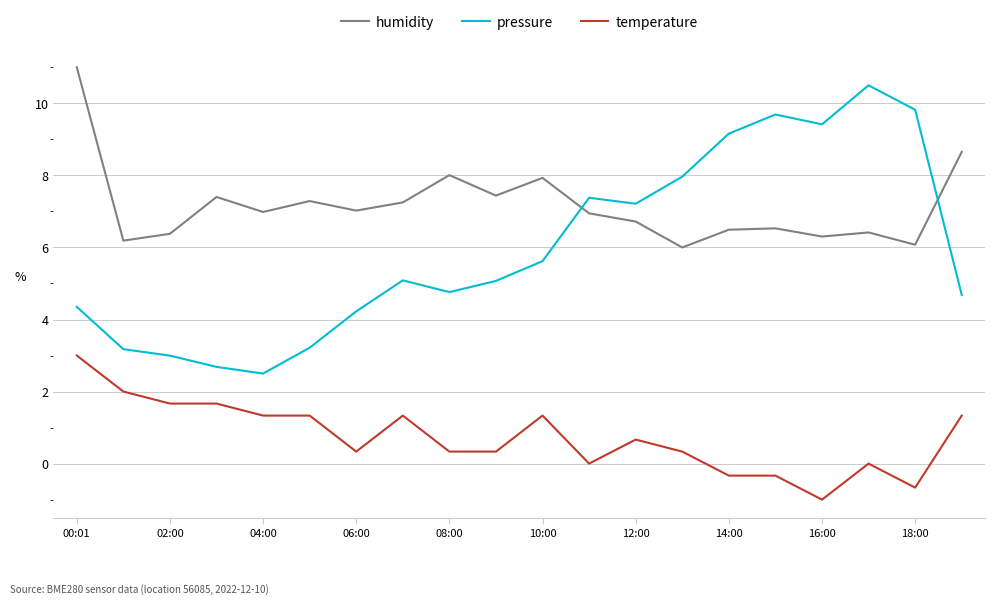

Which series has the largest total across all categories?

humidity